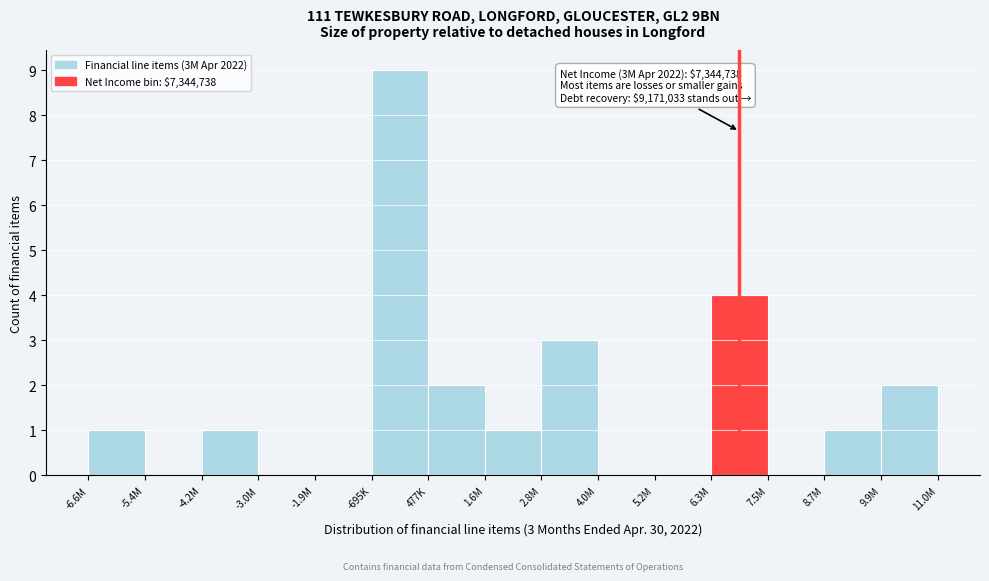

Reading left to right, transcribe all the data shown in this chart.

-6.6M=1	-5.4M=0	-4.2M=1	-3.0M=0	-1.9M=0	-695K=9	477K=2	1.6M=1	2.8M=3	4.0M=0	5.2M=0	6.3M=4	7.5M=0	8.7M=1	9.9M=2